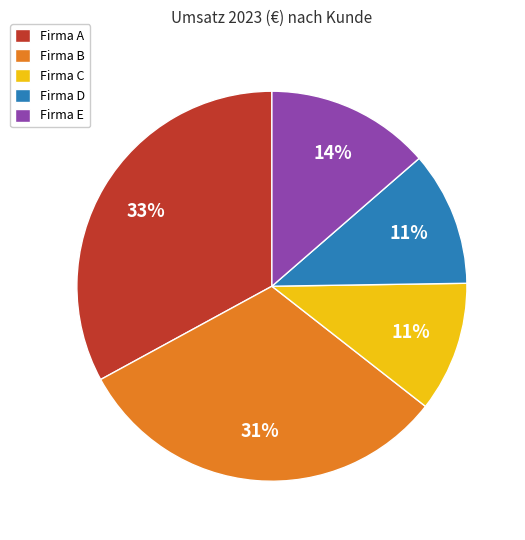

Between Firma D and Firma B, which is larger?

Firma B